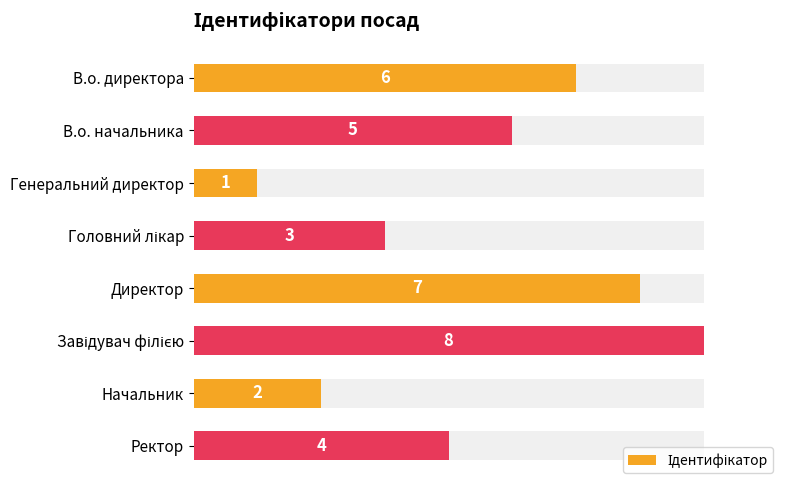

What is the change in value from Генеральний директор to Ректор?

+3